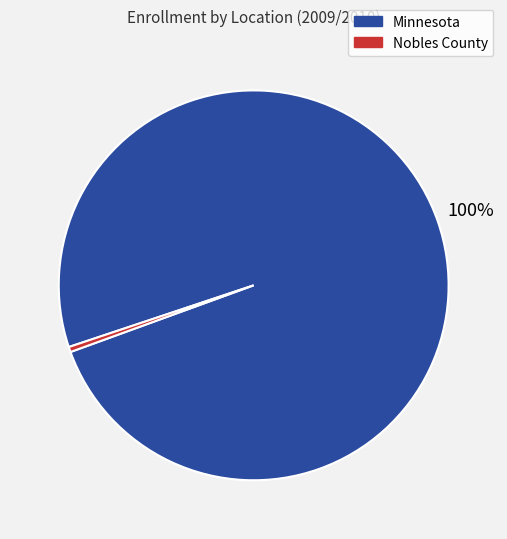

Is there a majority slice in this chart?

Yes